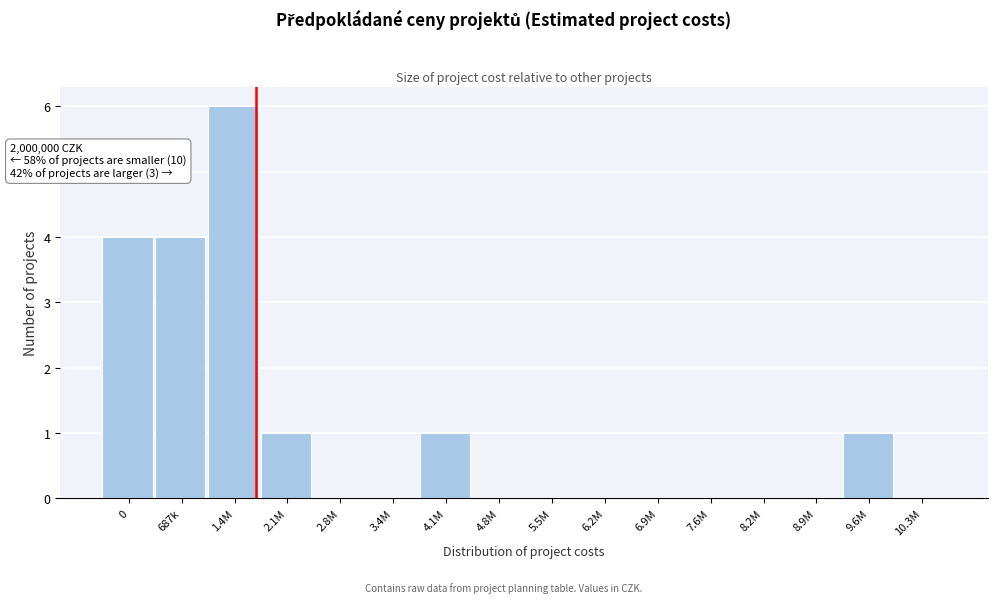

Reading left to right, list all the values displayed in this chart.

0=4	687k=4	1.4M=6	2.1M=1	2.8M=0	3.4M=0	4.1M=1	4.8M=0	5.5M=0	6.2M=0	6.9M=0	7.6M=0	8.2M=0	8.9M=0	9.6M=1	10.3M=0